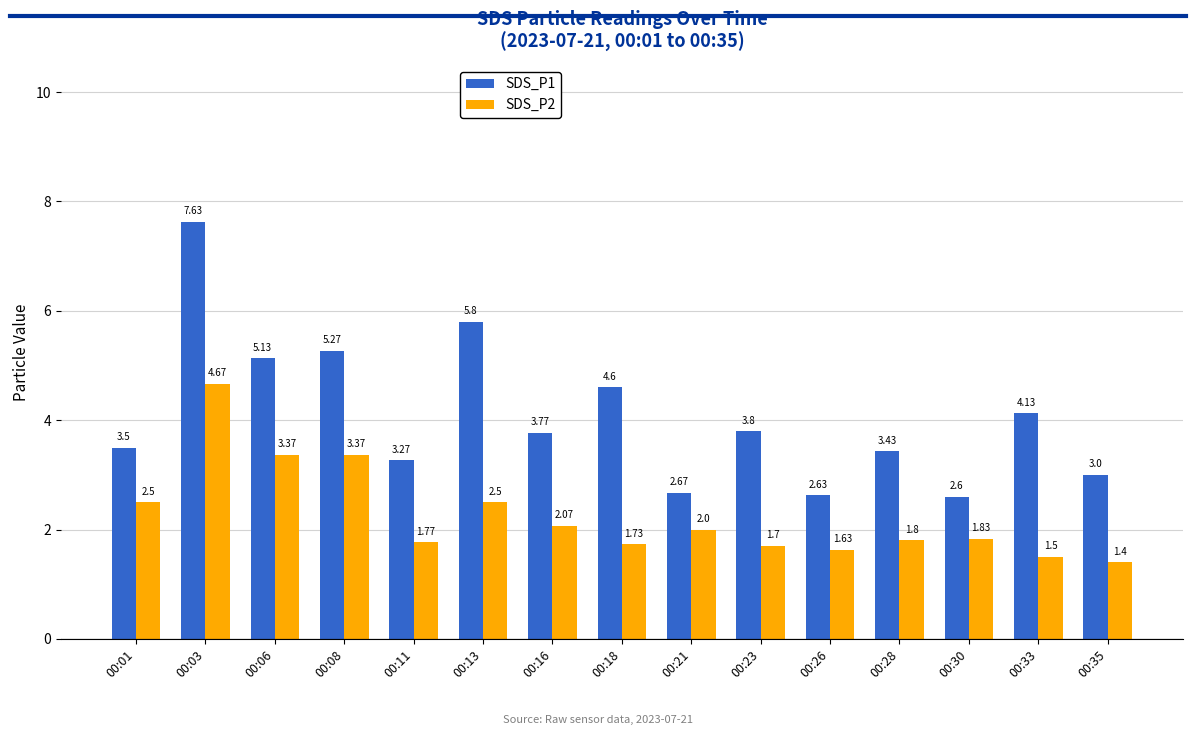

At which category is the sum across all series the highest?

00:03